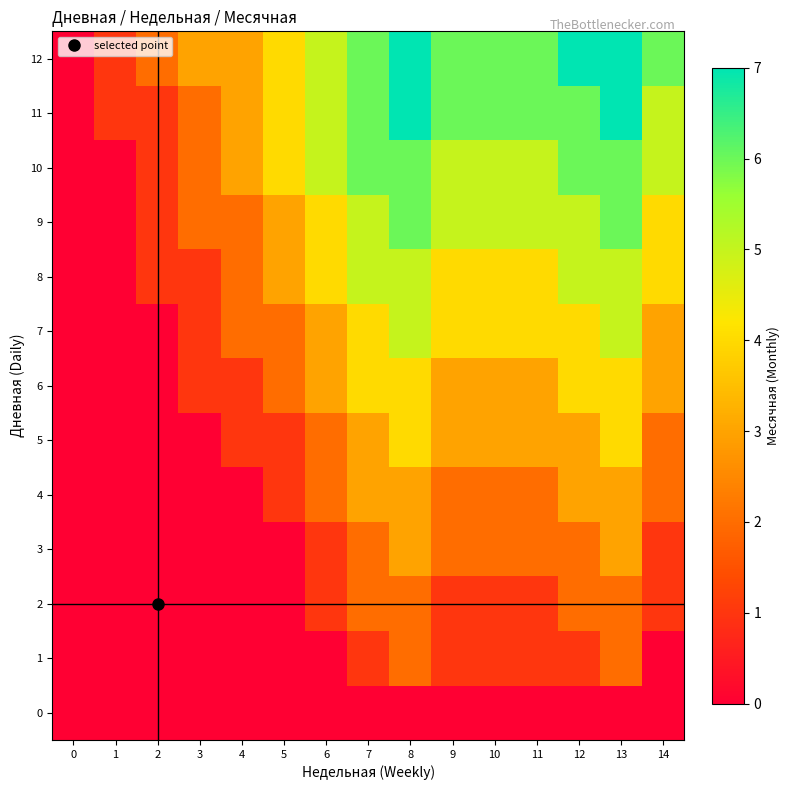

Rank the series at 3 from highest to lowest value.

12, 9, 10, 11, 6, 7, 8, 0, 1, 2, 3, 4, 5